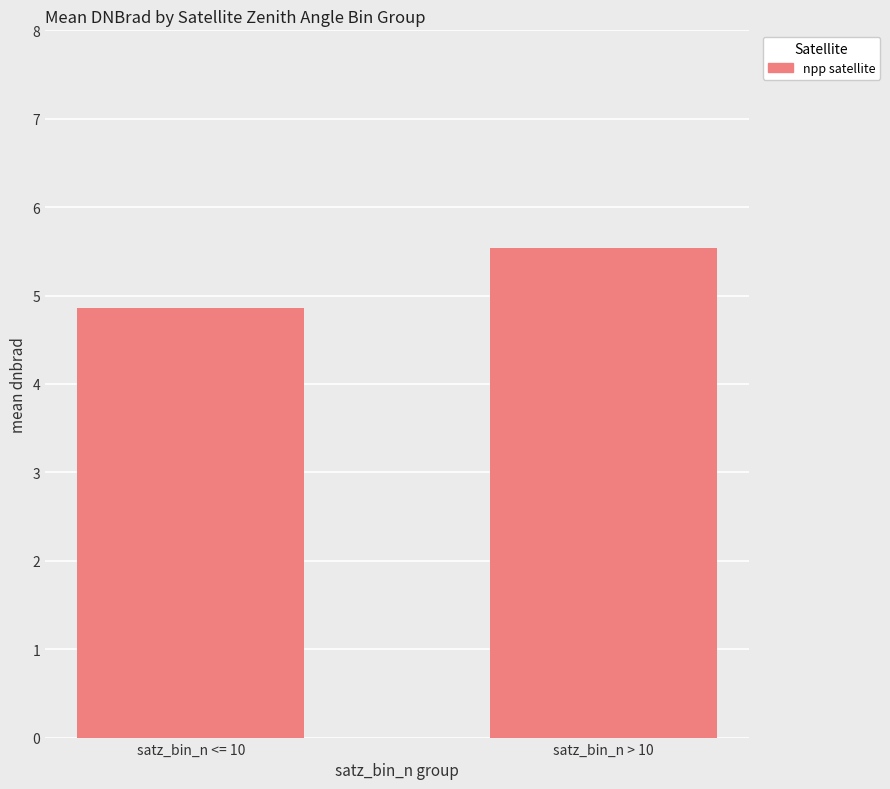

The value at satz_bin_n > 10 is 3.7. True or false?

False